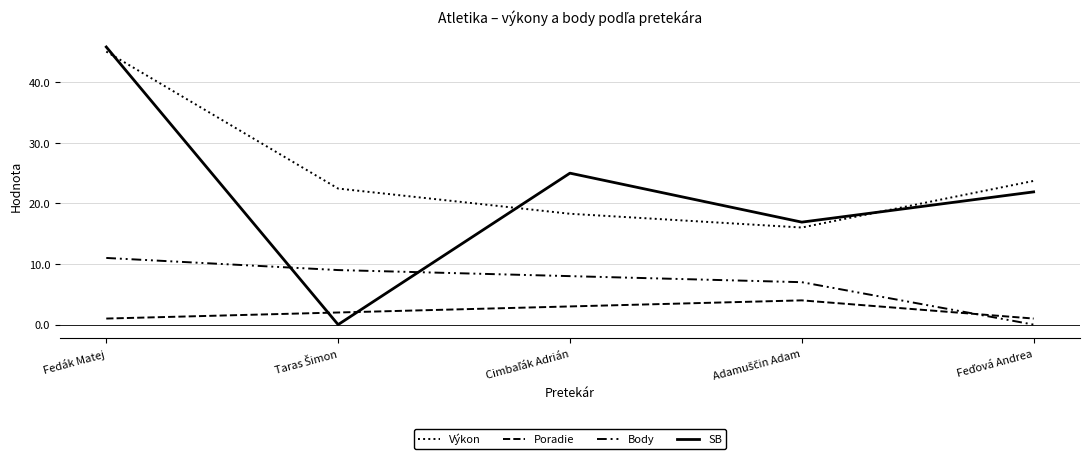

True or false: Výkon and Body cross at least once.

False